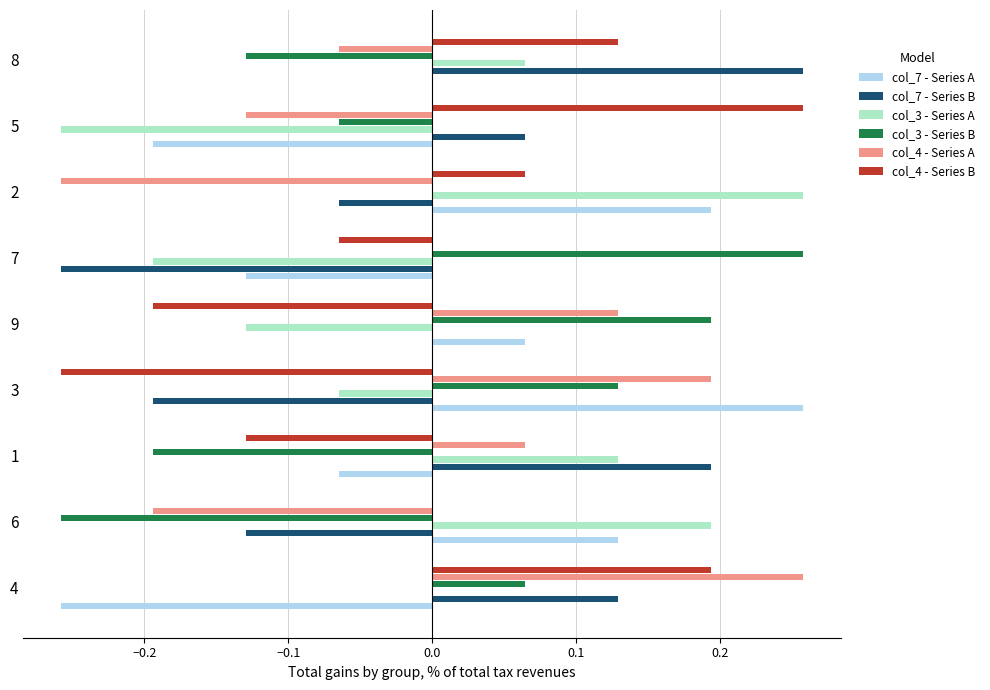

True or false: col_3 - Series A has a value of 0.0 at 4.

True